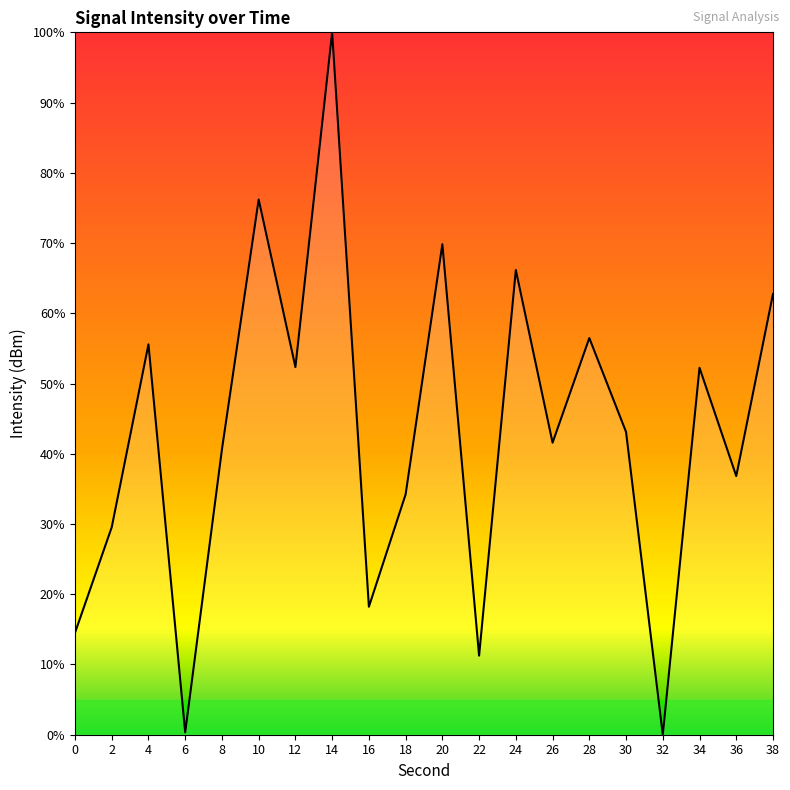

At which category does the chart reach its peak across all series?

14